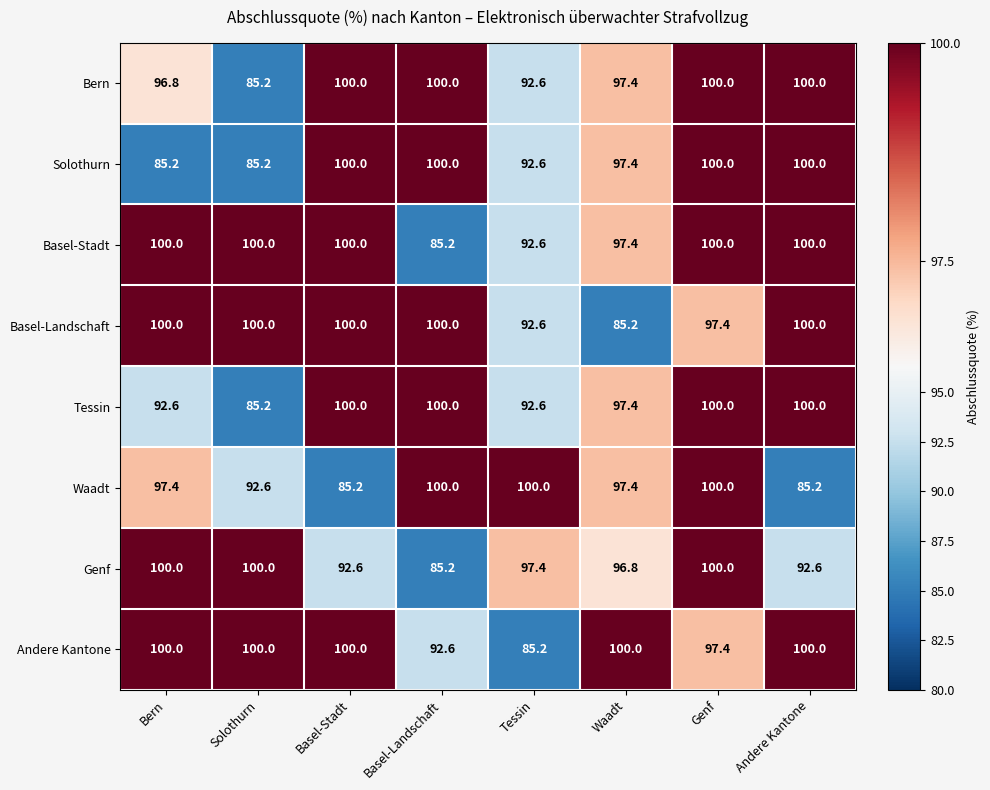

At which category is the sum across all series the highest?

Genf